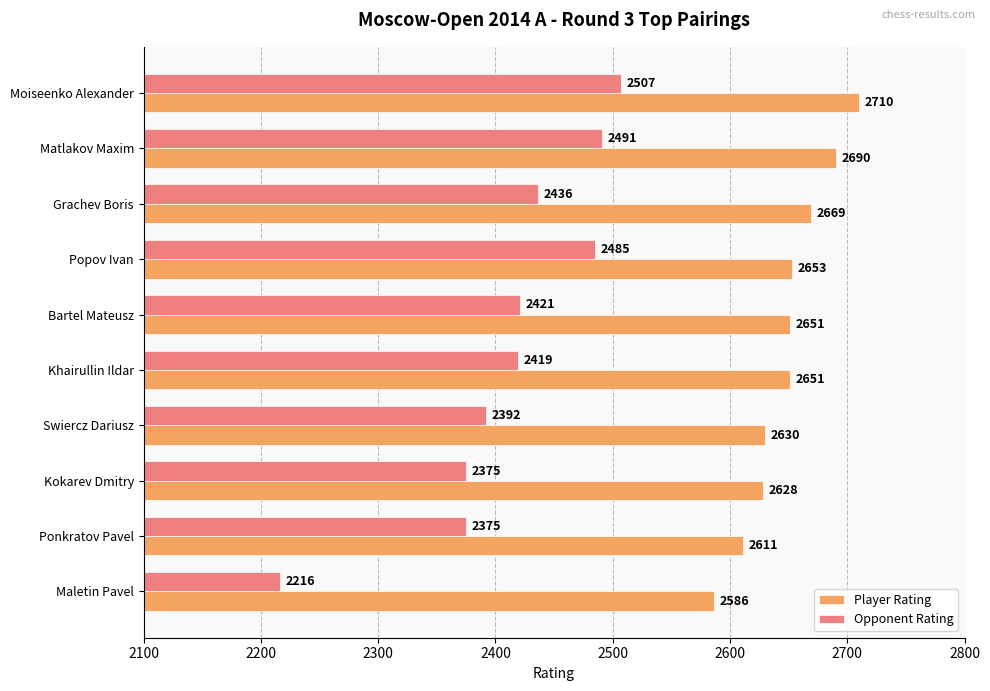

What are all the series names shown in the legend?

Player Rating, Opponent Rating